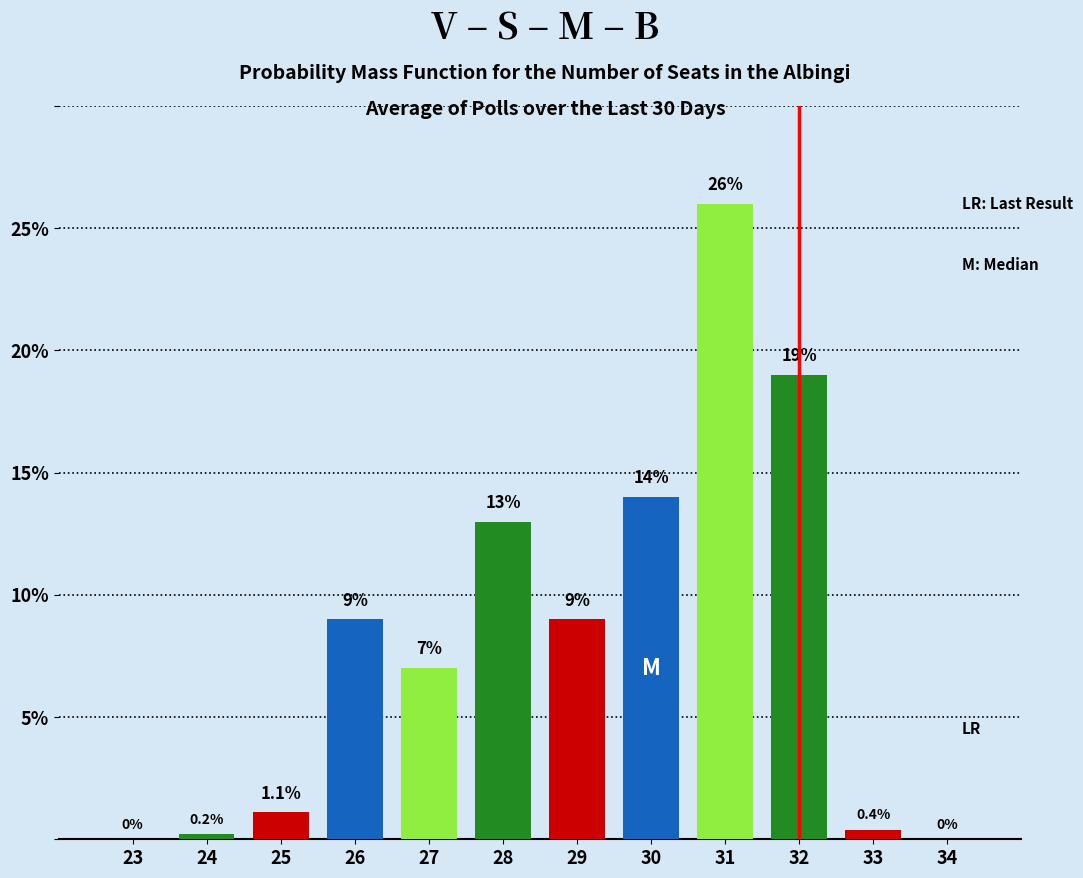

Reading right to left, extract all data points from this chart.

34=0.0	33=0.4	32=19.0	31=26.0	30=14.0	29=9.0	28=13.0	27=7.0	26=9.0	25=1.1	24=0.2	23=0.0